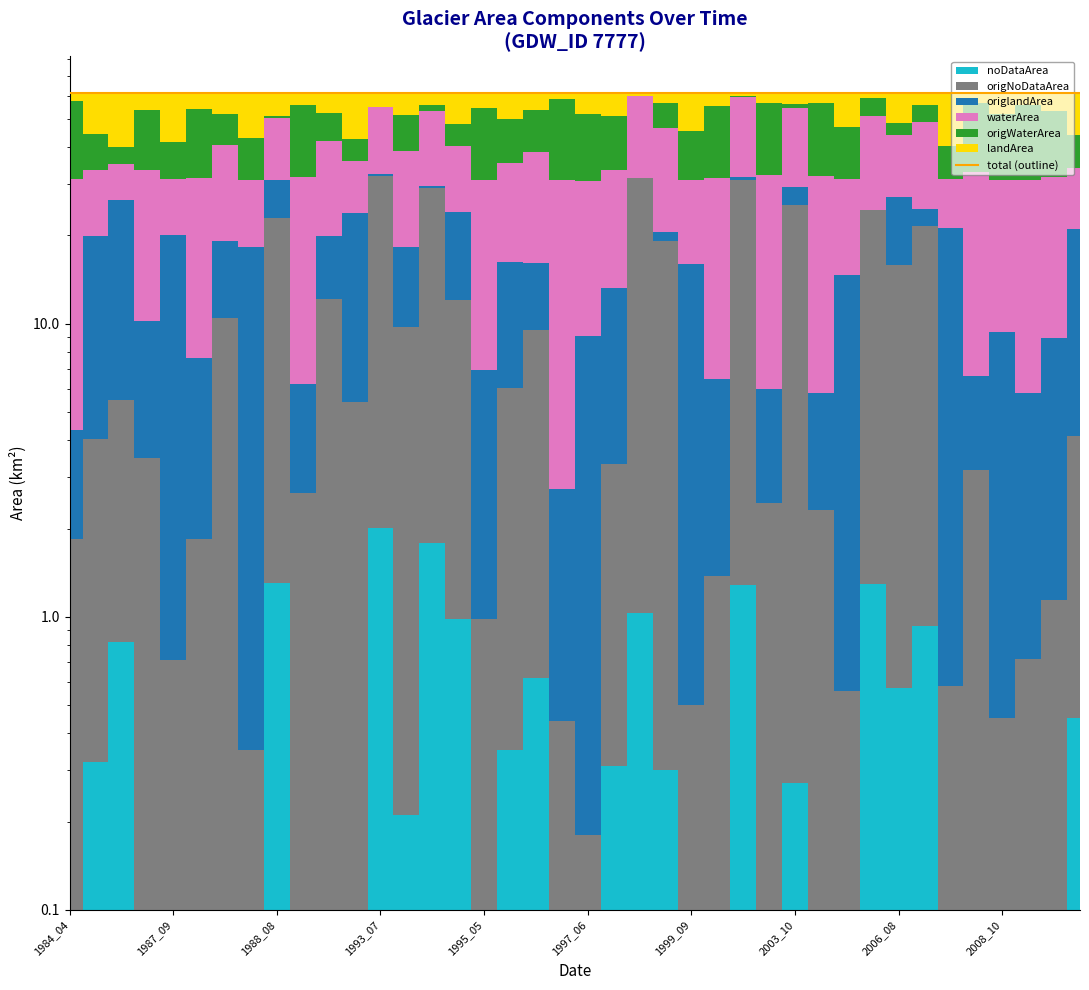

How many values are between 61 and 62?

40